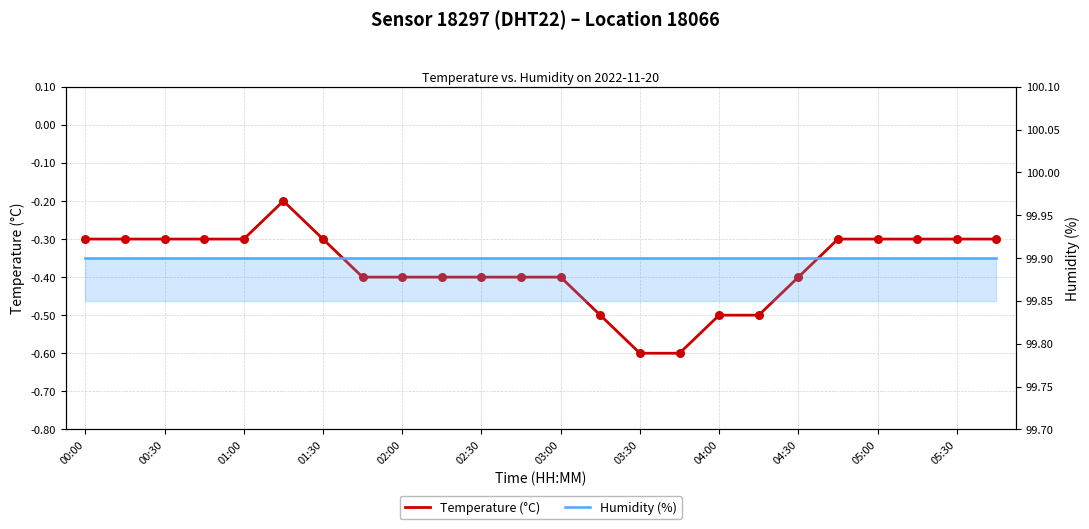

At how many categories does at least one series exceed 55?

24